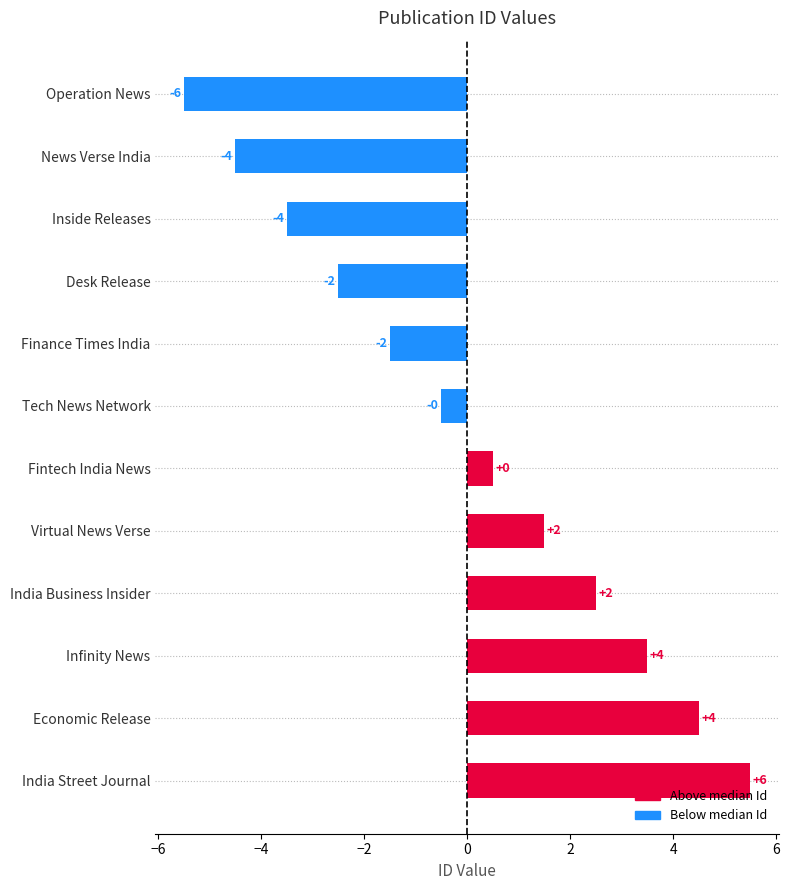

What is the difference between the maximum and minimum values?

11.0